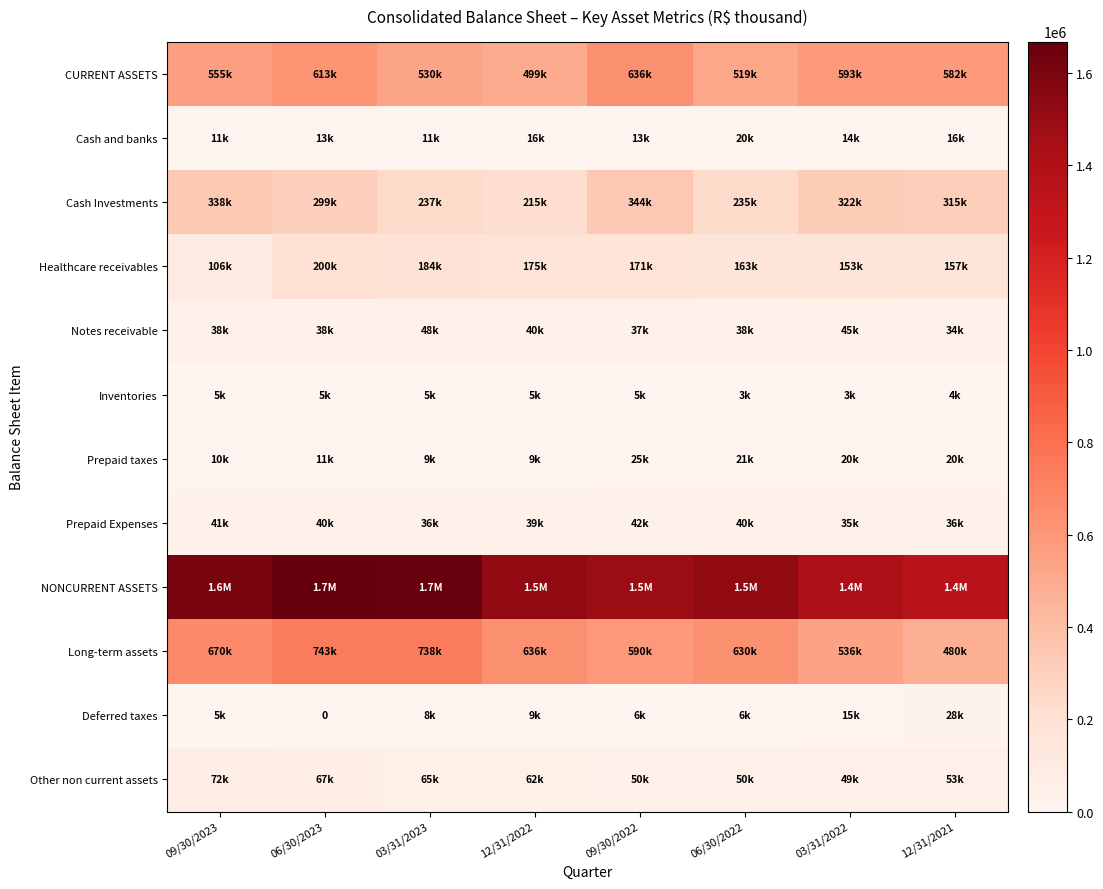

Where is Prepaid taxes nearest to the value 17142?

03/31/2022